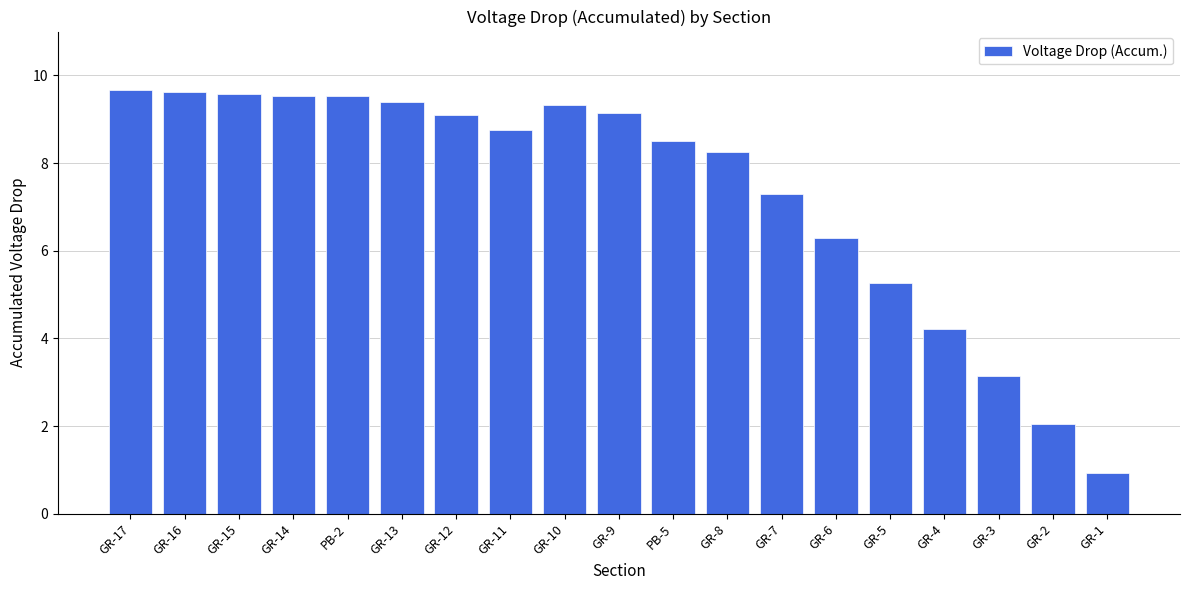

What is the label of the 3rd bar from the right?

GR-3